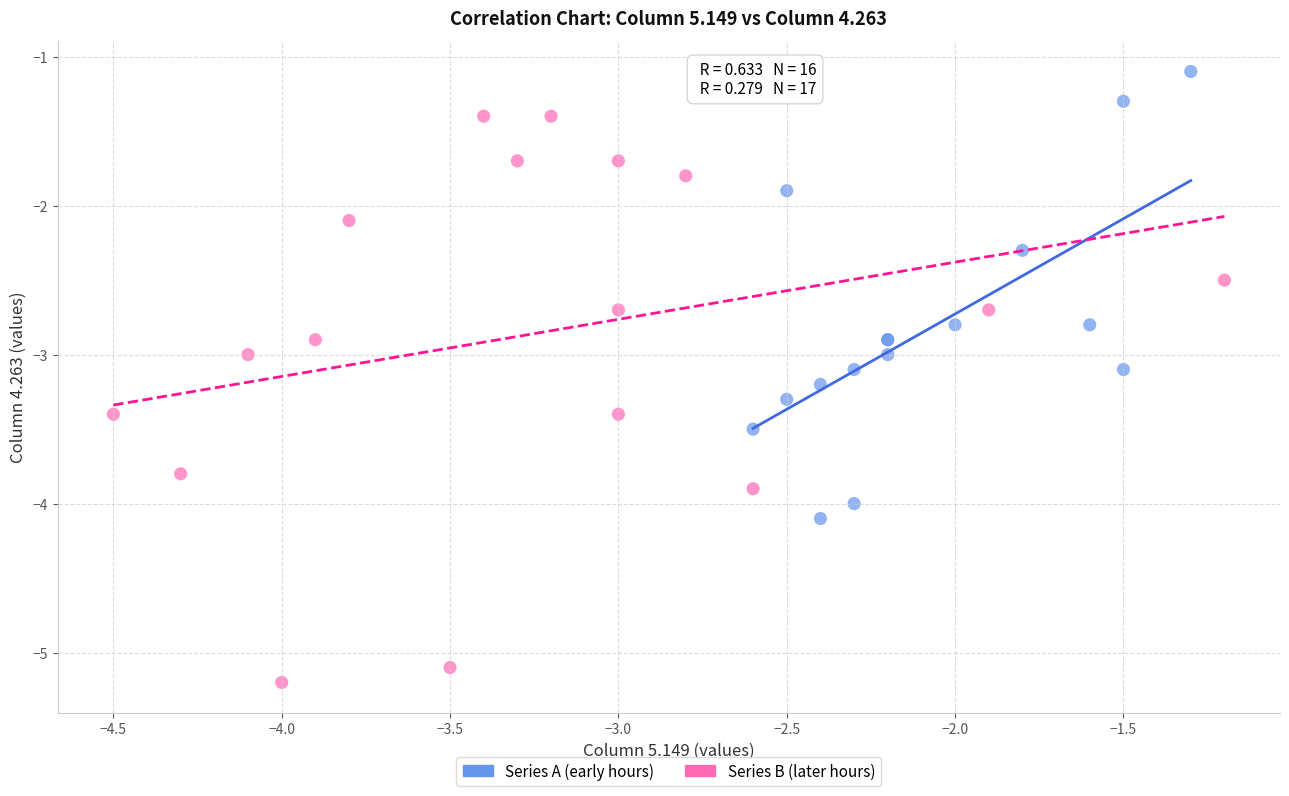

Which series has the largest Y range (max minus min)?

Series B (later hours)